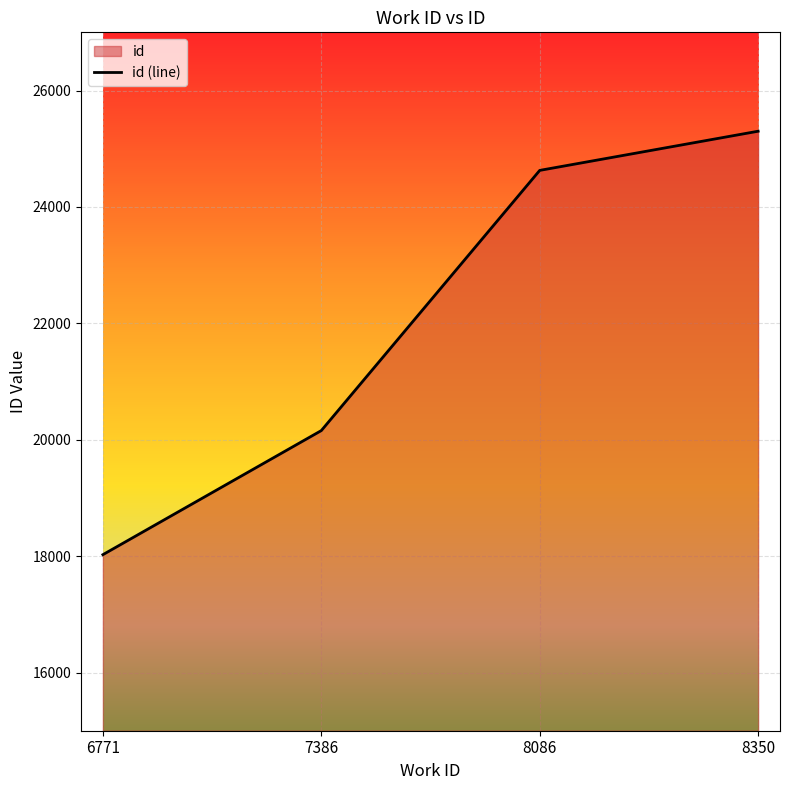

What is the change in value from 7386 to 8350?

+5144